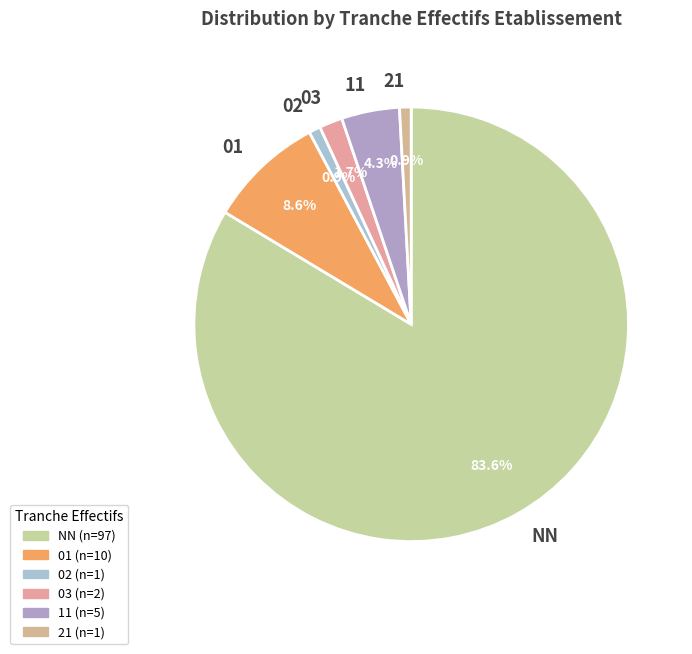

Does 02 account for over 50% of the chart?

No